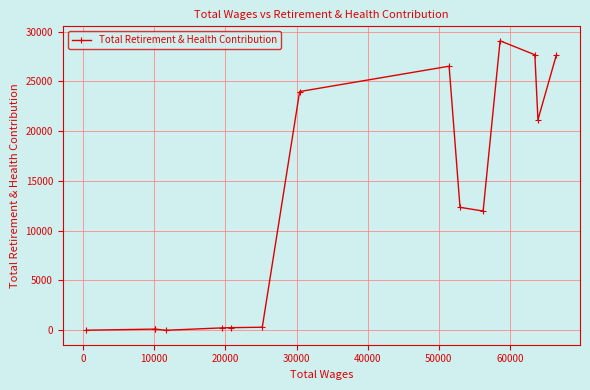

What is the difference between the maximum and minimum values?

29080